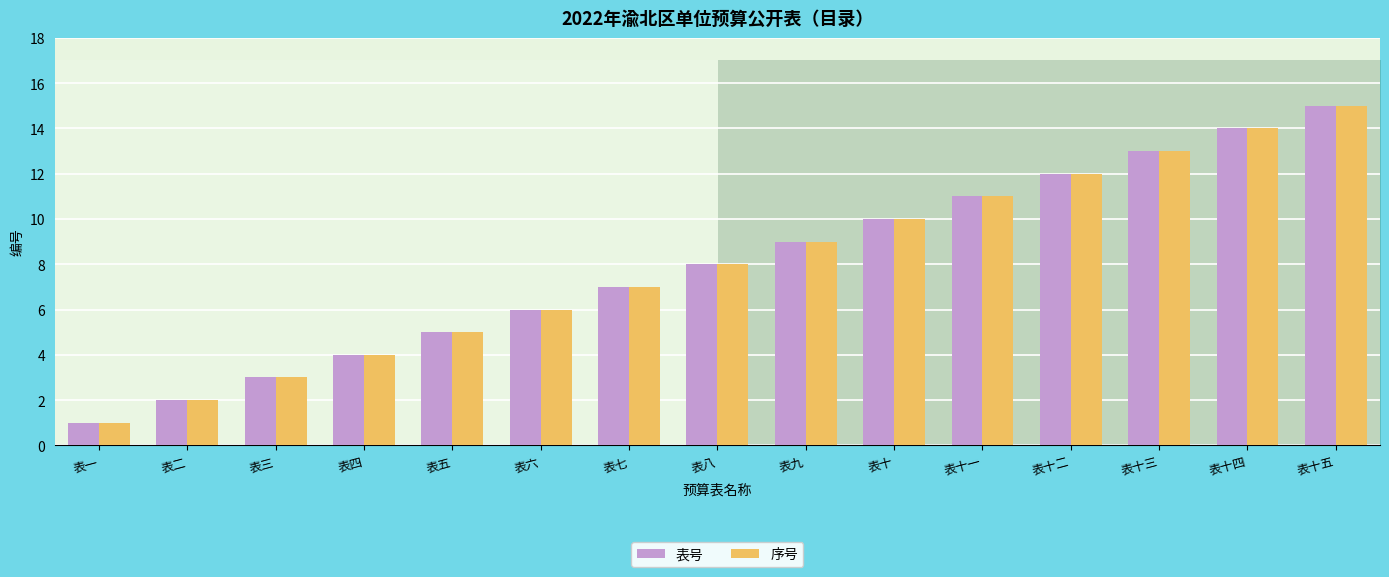

Is the value of 表号 at 表三 greater than the value of 序号 at 表四?

No